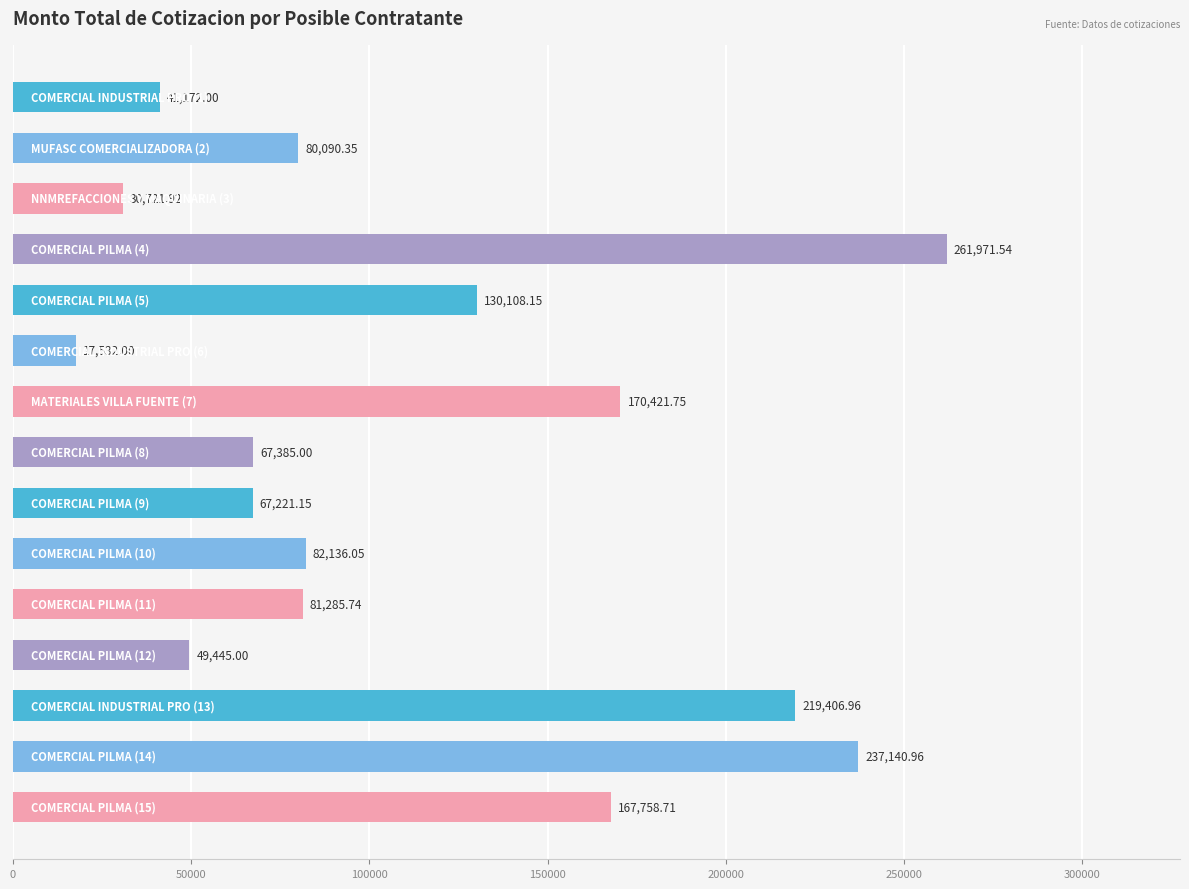

What is the sum of all values?

1703797.3